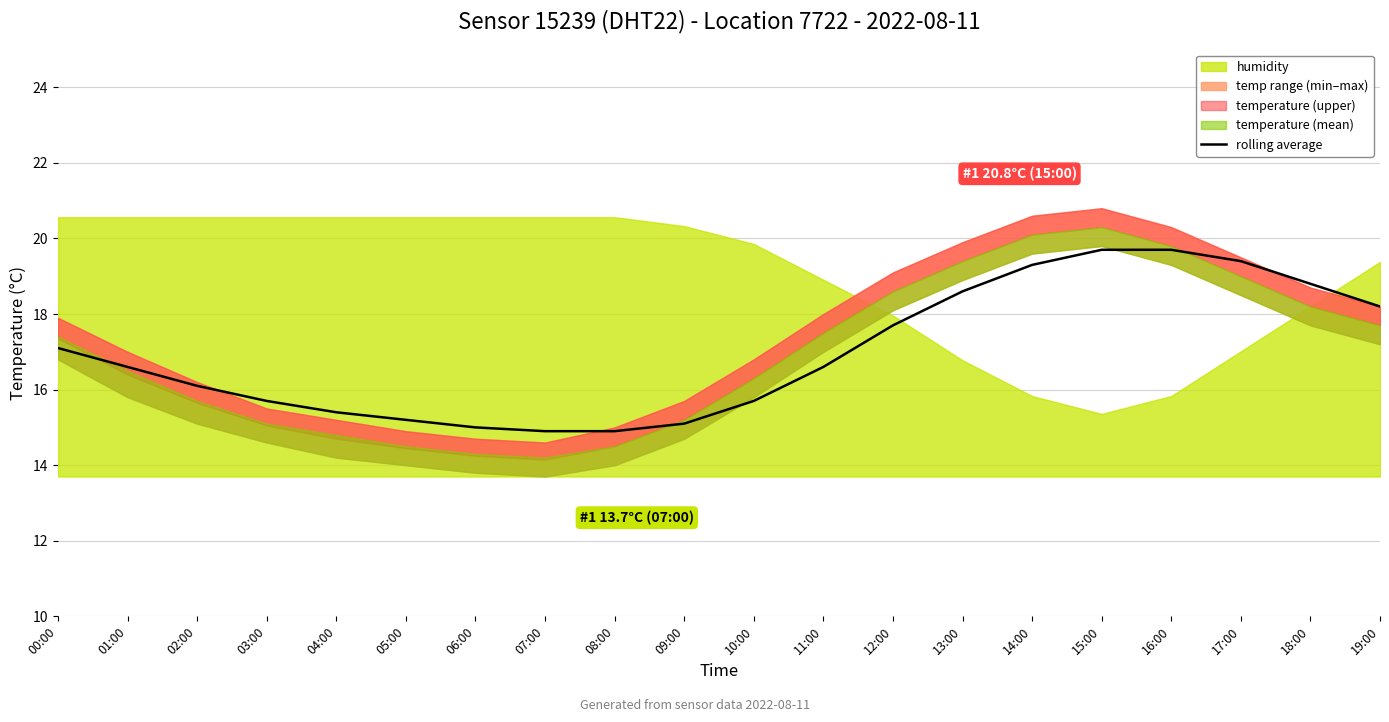

The chart shows a value of 16.6 at 11:00. True or false?

True